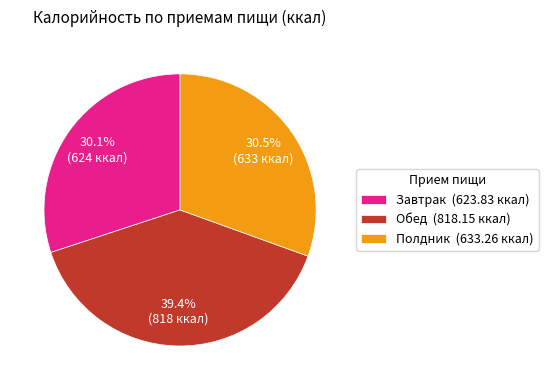

What is the ratio of the value at Завтрак to the value at Обед?

0.8